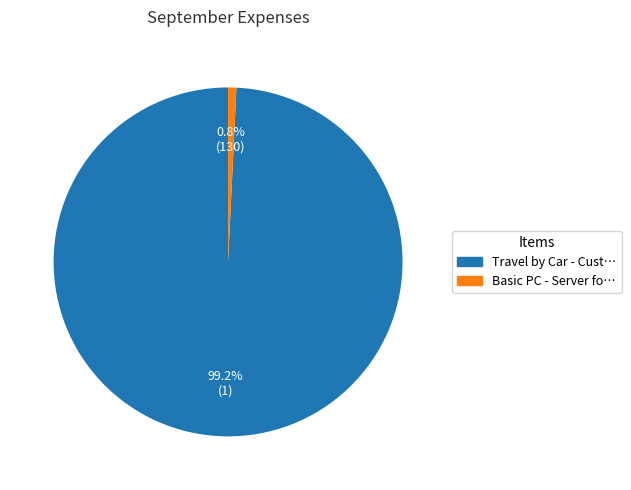

Is there any slice that represents more than half of the pie?

Yes